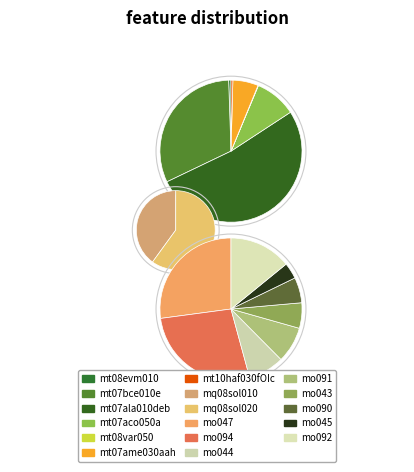

Is it true that mo043 is 6% of the pie?

False